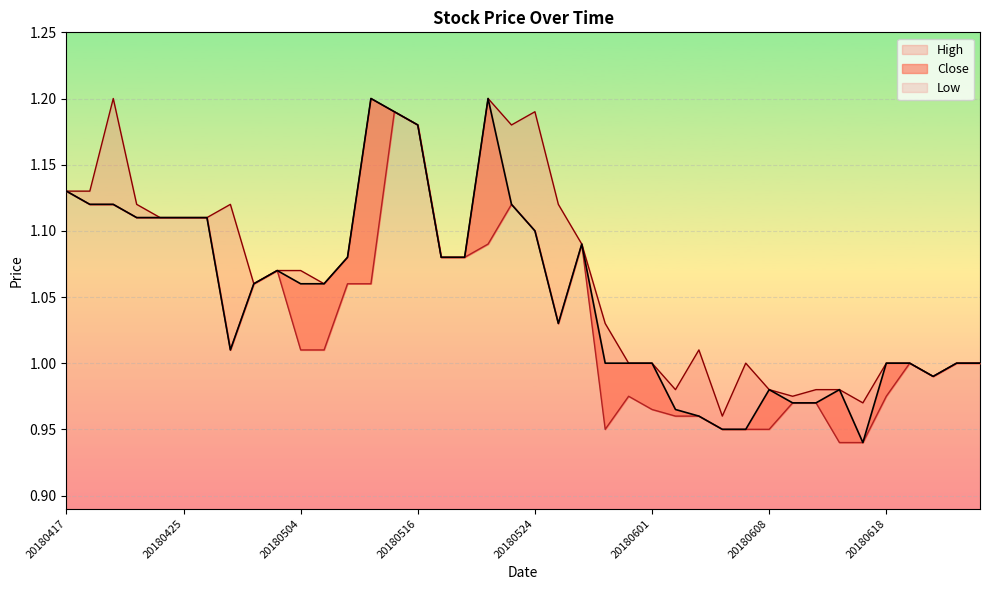

True or false: Close has more than 1 interior local peaks.

True